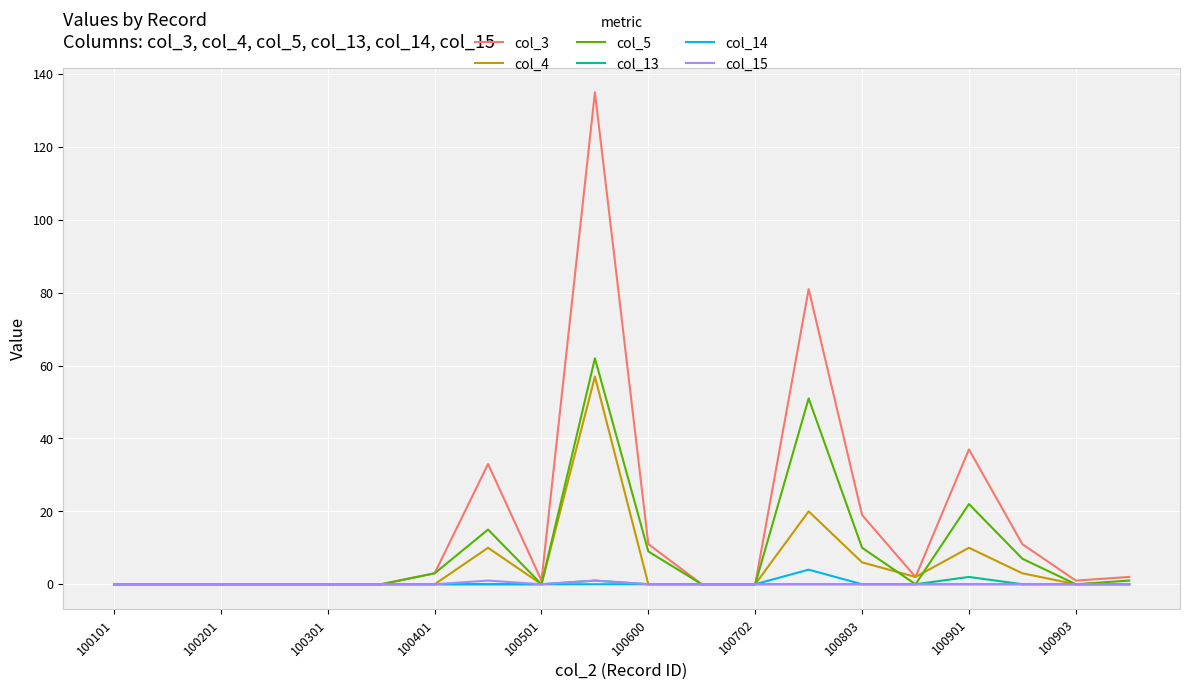

What is the sum of all col_14 values?

4